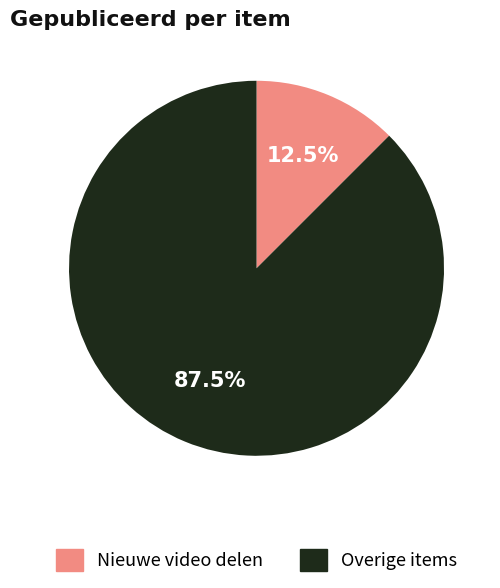

Does any single category account for the majority?

Yes